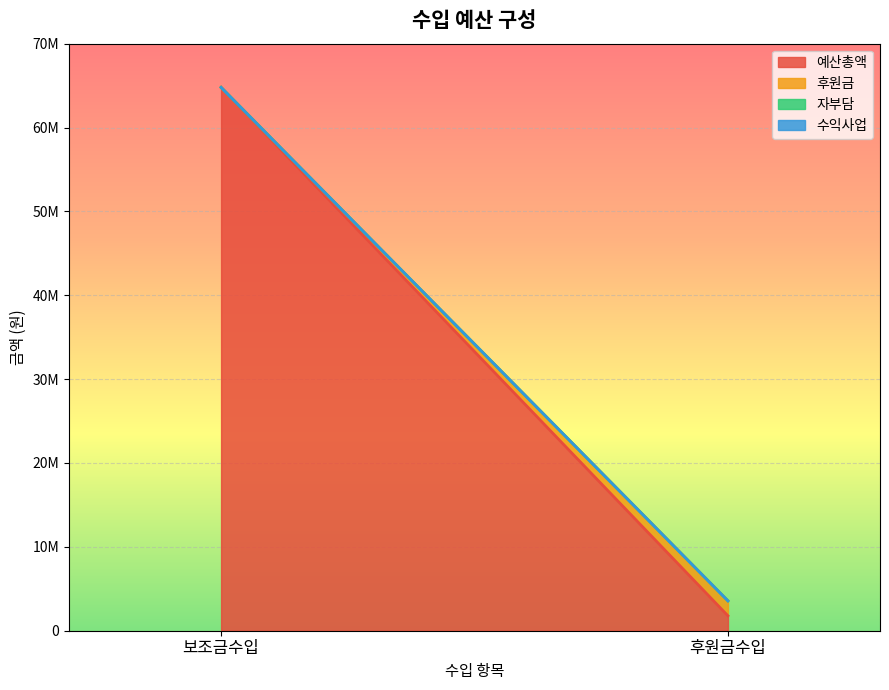

What is the difference between the 예산총액 values at 후원금수입 and 보조금수입?

63006200